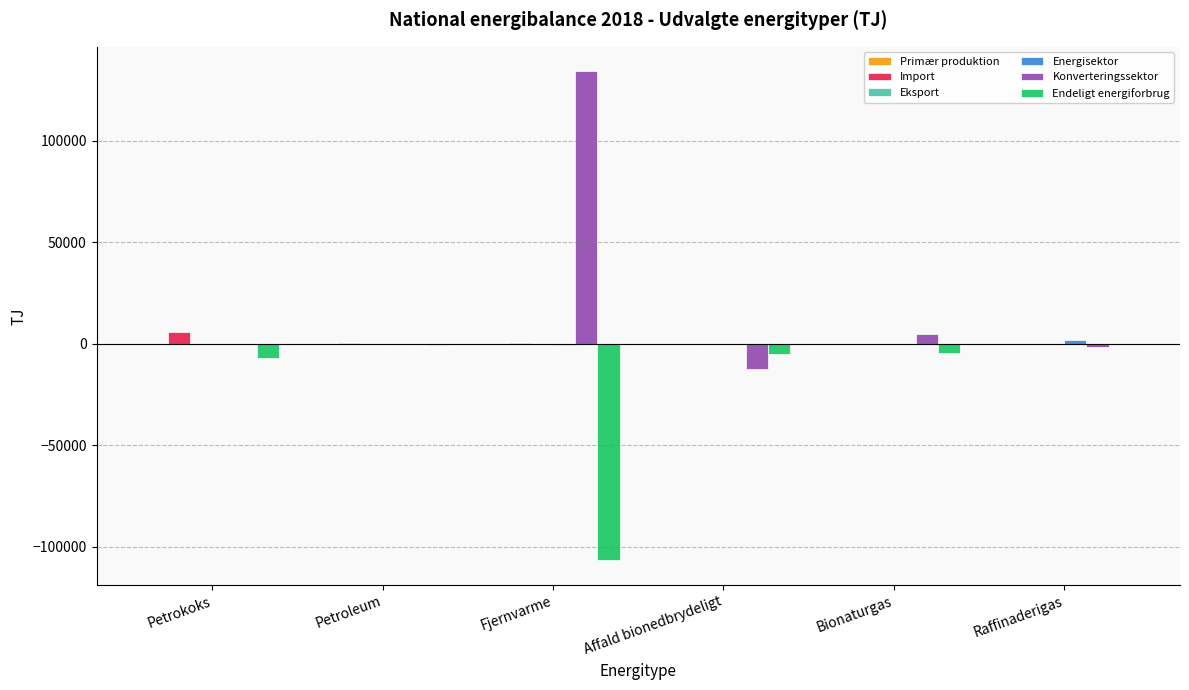

The Konverteringssektor series shows 0 at Petroleum. True or false?

True